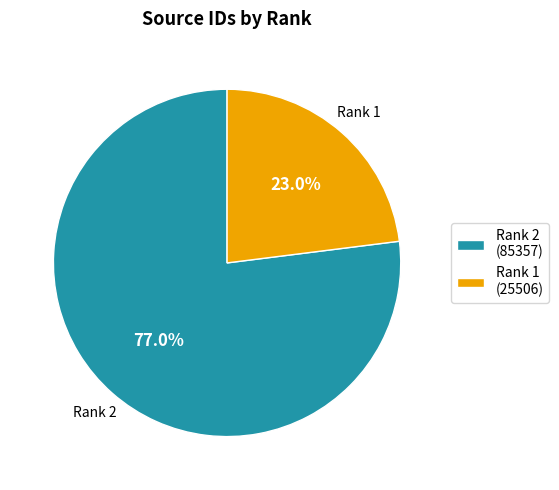

What is the ratio of the value at Rank 1 (25506) to the value at Rank 2 (85357)?

0.3